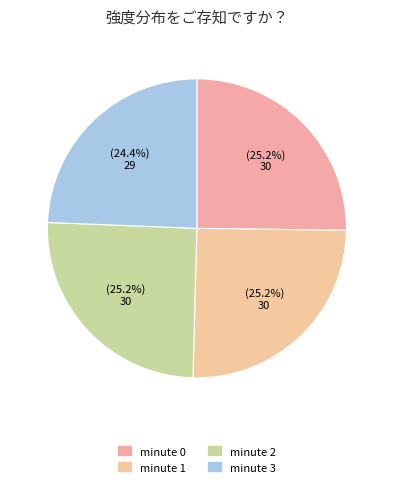

How many slices are in this pie chart?

4